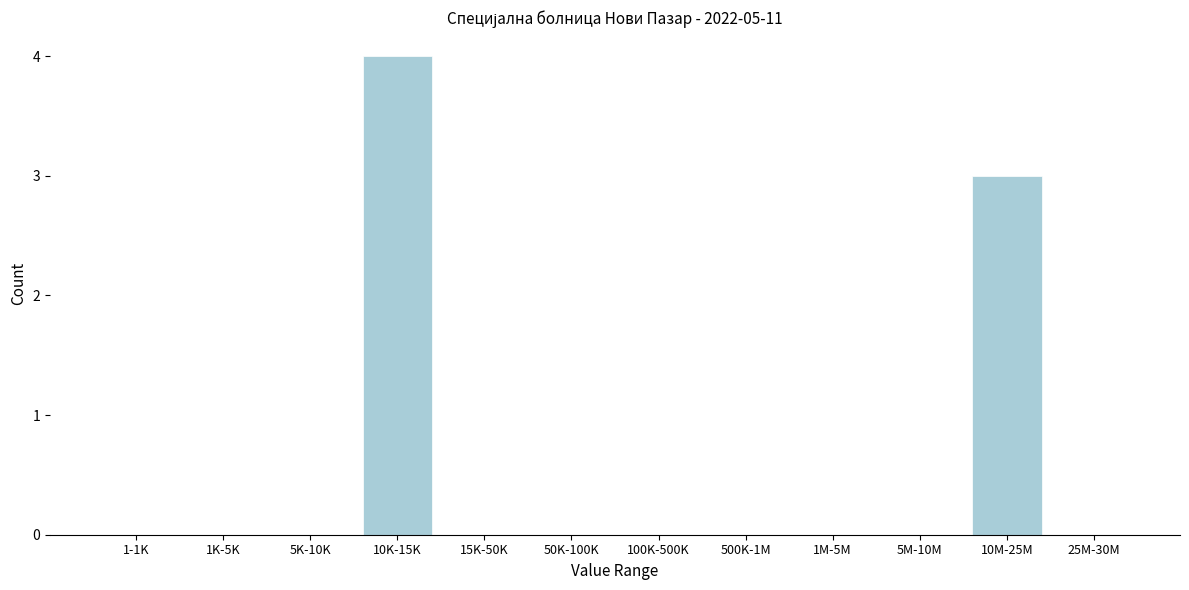

Reading right to left, transcribe all the data shown in this chart.

25M-30M=0	10M-25M=3	5M-10M=0	1M-5M=0	500K-1M=0	100K-500K=0	50K-100K=0	15K-50K=0	10K-15K=4	5K-10K=0	1K-5K=0	1-1K=0